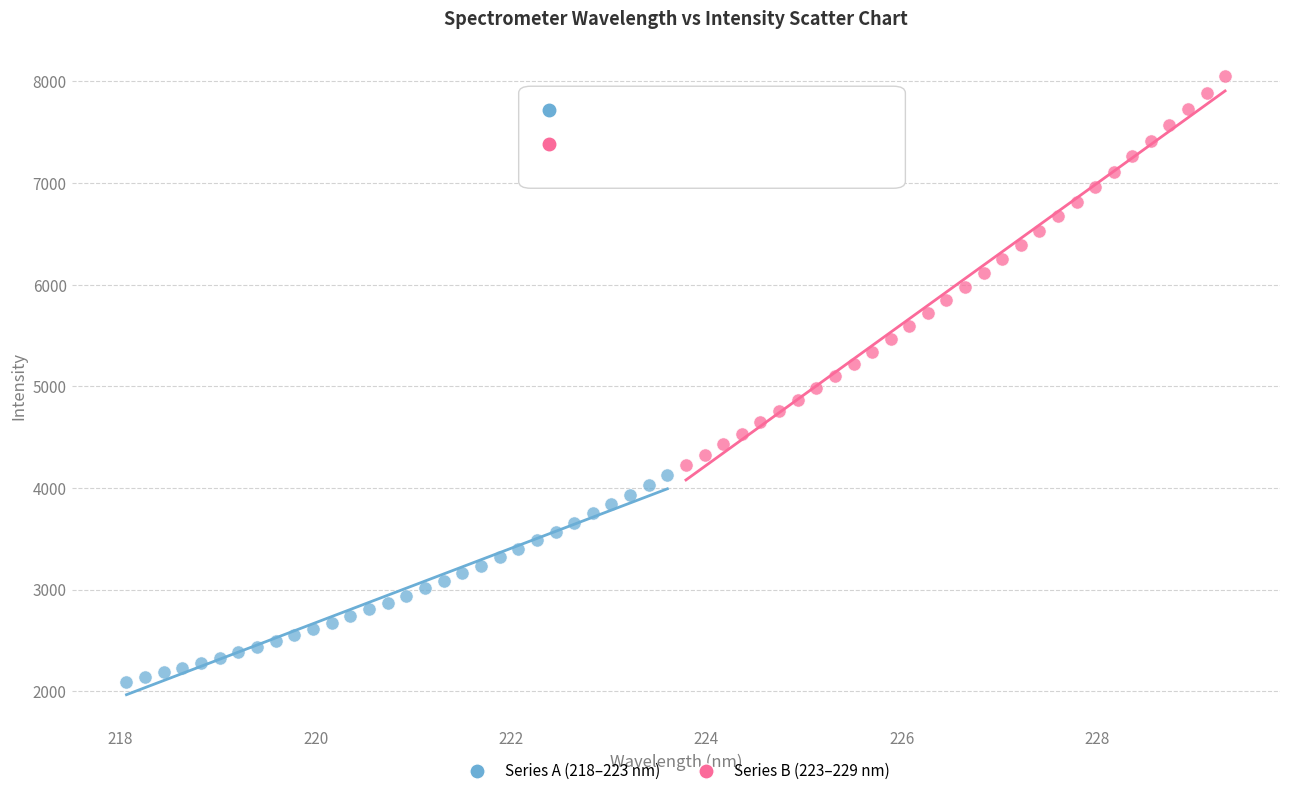

Which series has the widest spread of Y values?

Series B (223–229 nm)